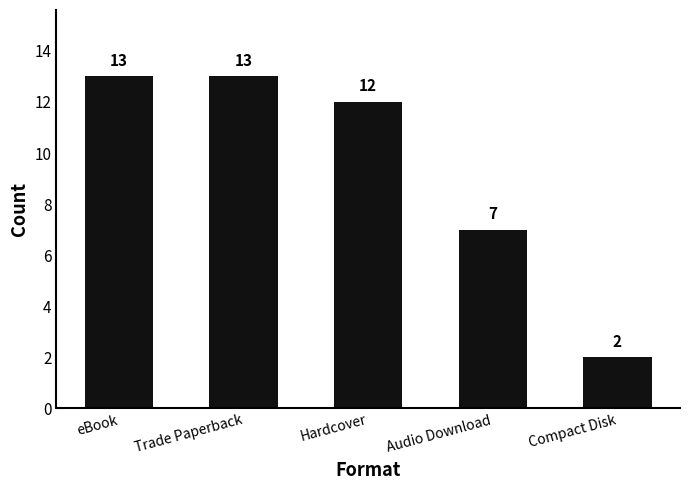

What value does the data have at Audio Download, to the nearest 5?

5